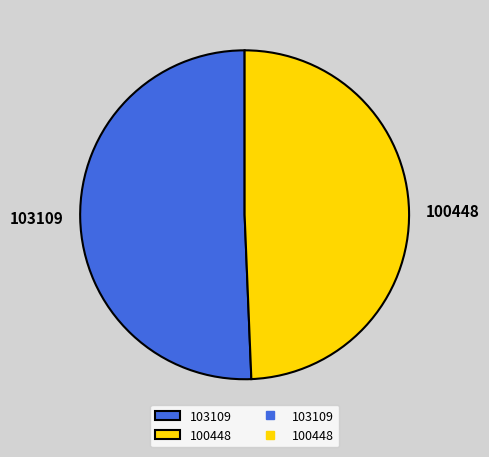

Which slice is the largest?

103109